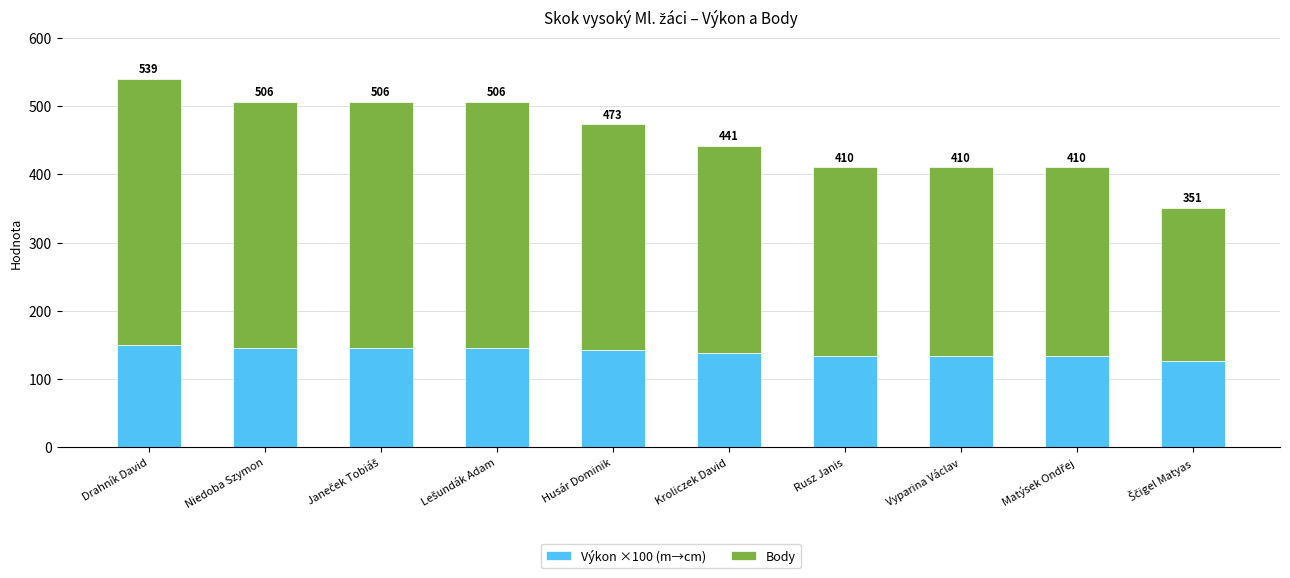

Are the bars horizontal?

No